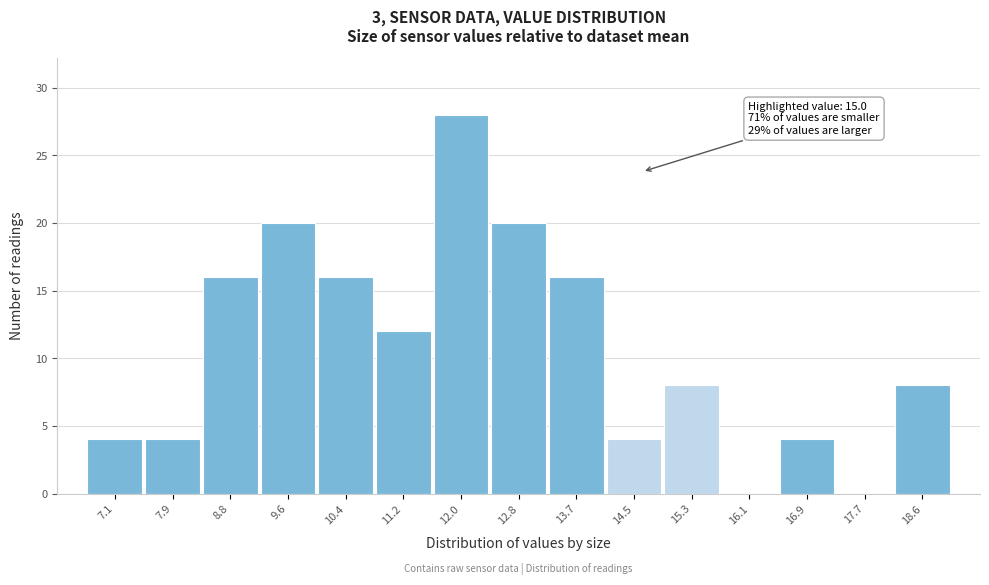

Reading left to right, extract all data points from this chart.

7.1=4	7.9=4	8.8=16	9.6=20	10.4=16	11.2=12	12.0=28	12.8=20	13.7=16	14.5=4	15.3=8	16.1=0	16.9=4	17.7=0	18.6=8